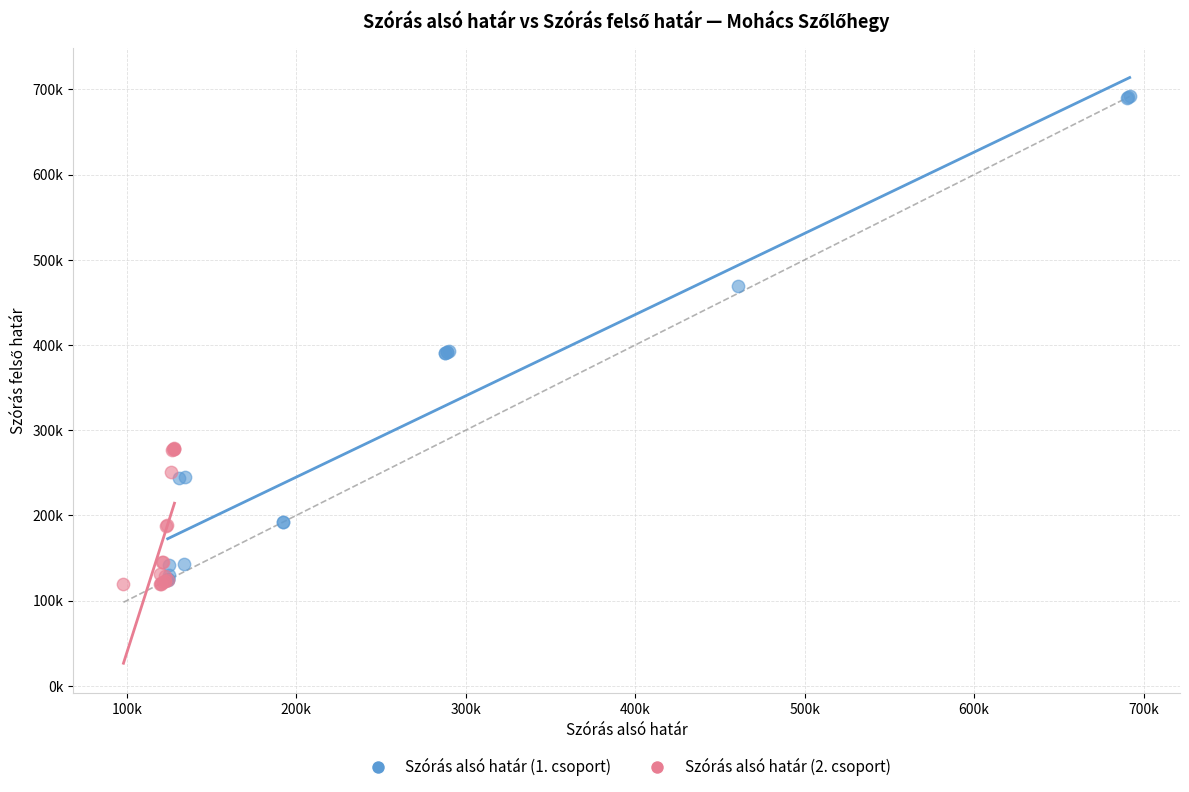

What are all the series names shown in the legend?

Szórás alsó határ (1. csoport), Szórás alsó határ (2. csoport)